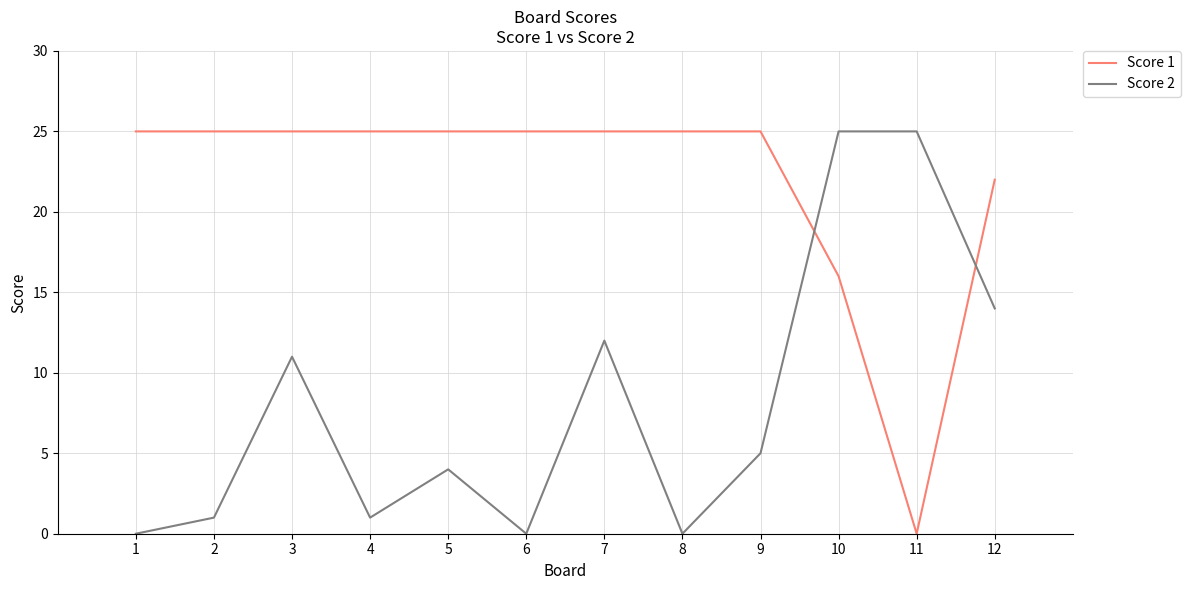

What is the difference between the highest and lowest values at 3?

14